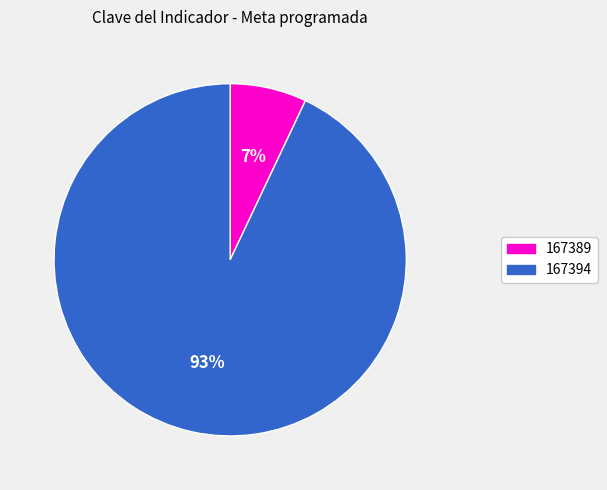

How many slices are in this pie chart?

2